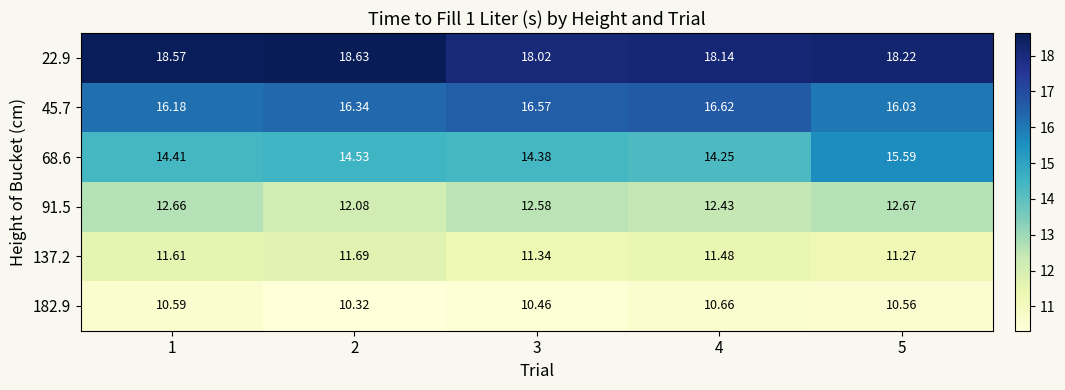

Is the value of 68.6 at 4 greater than the value of 91.5 at 5?

Yes